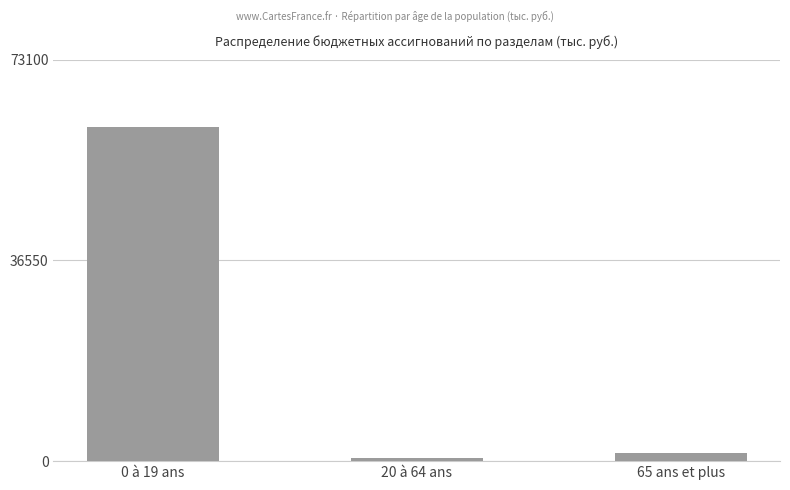

Read the value at 65 ans et plus.

1443.7